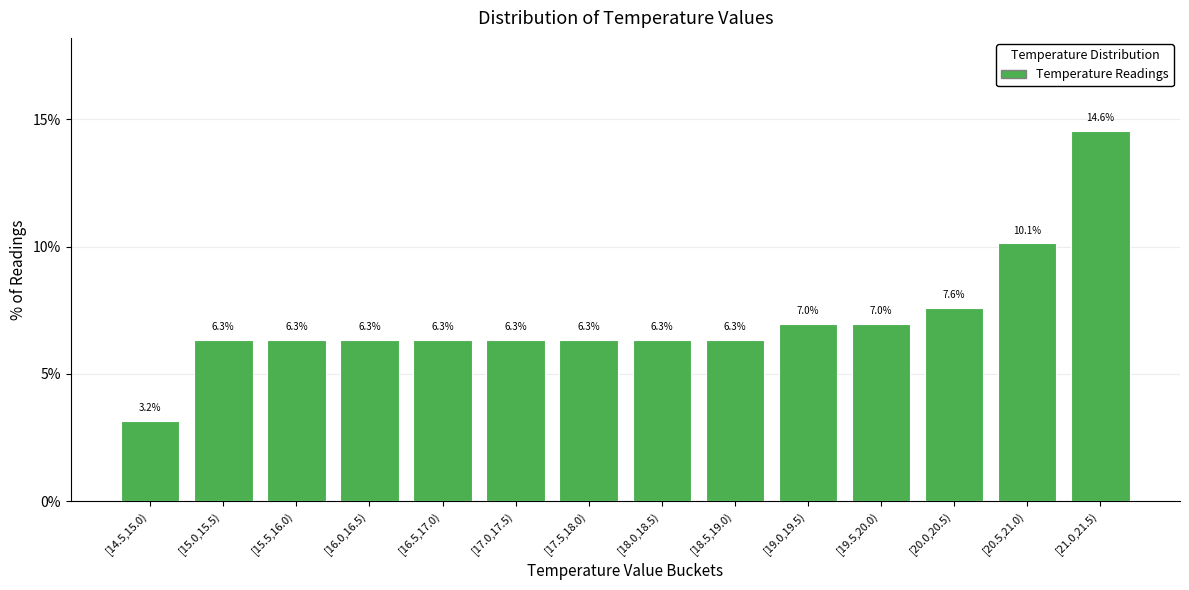

Reading left to right, what are all the values shown in this chart?

[14.5,15.0)=3.2	[15.0,15.5)=6.3	[15.5,16.0)=6.3	[16.0,16.5)=6.3	[16.5,17.0)=6.3	[17.0,17.5)=6.3	[17.5,18.0)=6.3	[18.0,18.5)=6.3	[18.5,19.0)=6.3	[19.0,19.5)=7.0	[19.5,20.0)=7.0	[20.0,20.5)=7.6	[20.5,21.0)=10.1	[21.0,21.5)=14.6